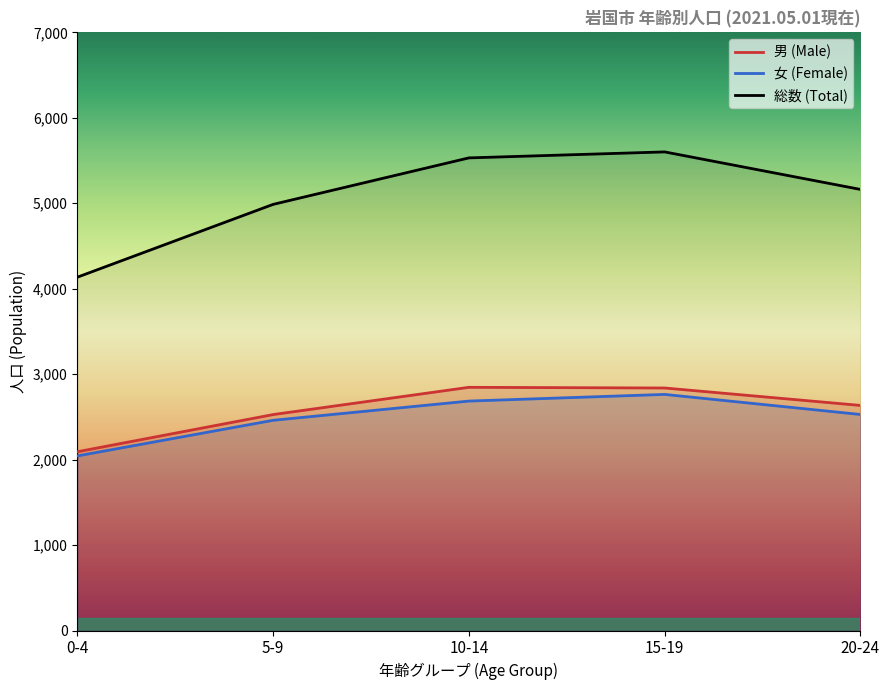

What is the difference between the 総数 (Total) values at 10-14 and 15-19?

70